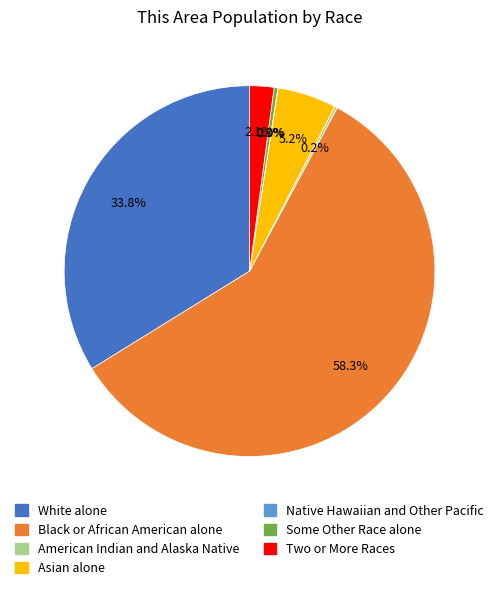

Does Some Other Race alone represent more than half of the total?

No